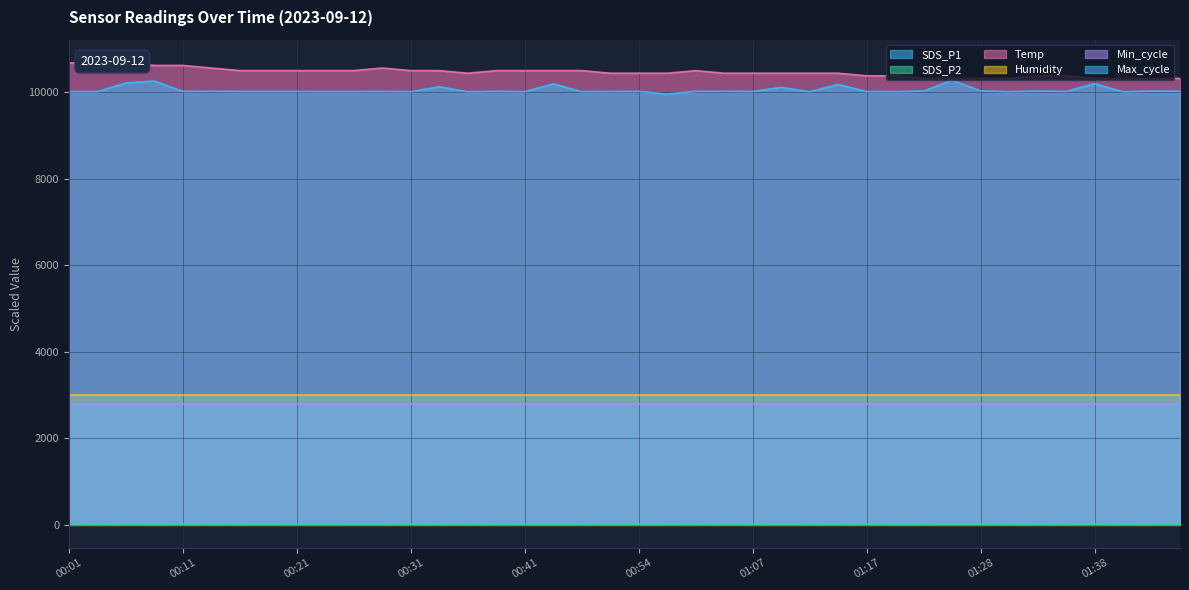

What is the difference between the maximum and second lowest values in the SDS_P2 series?

1.7